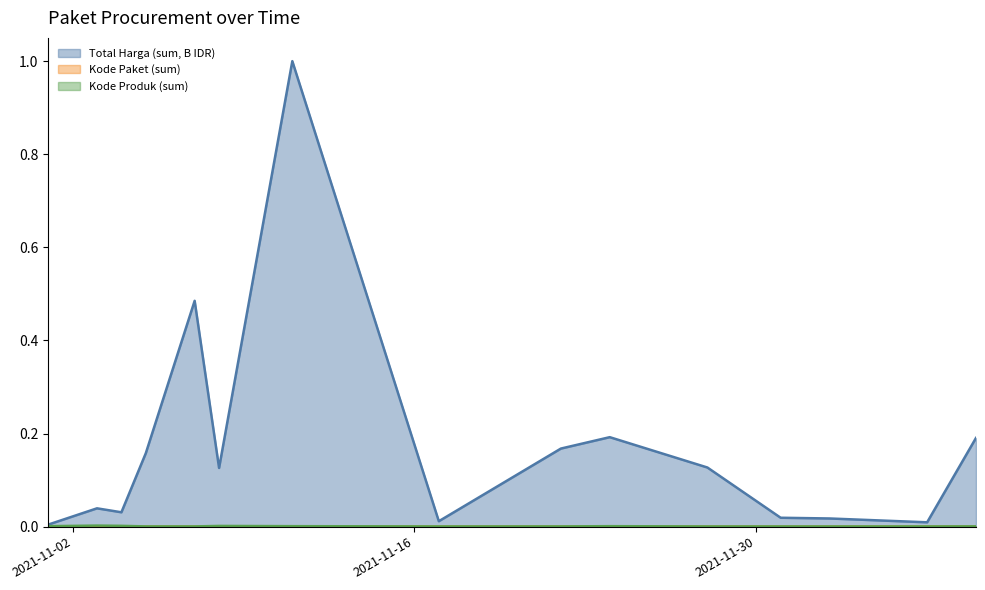

The Kode Produk (sum) series shows 0.0 at 2021-11-05. True or false?

True